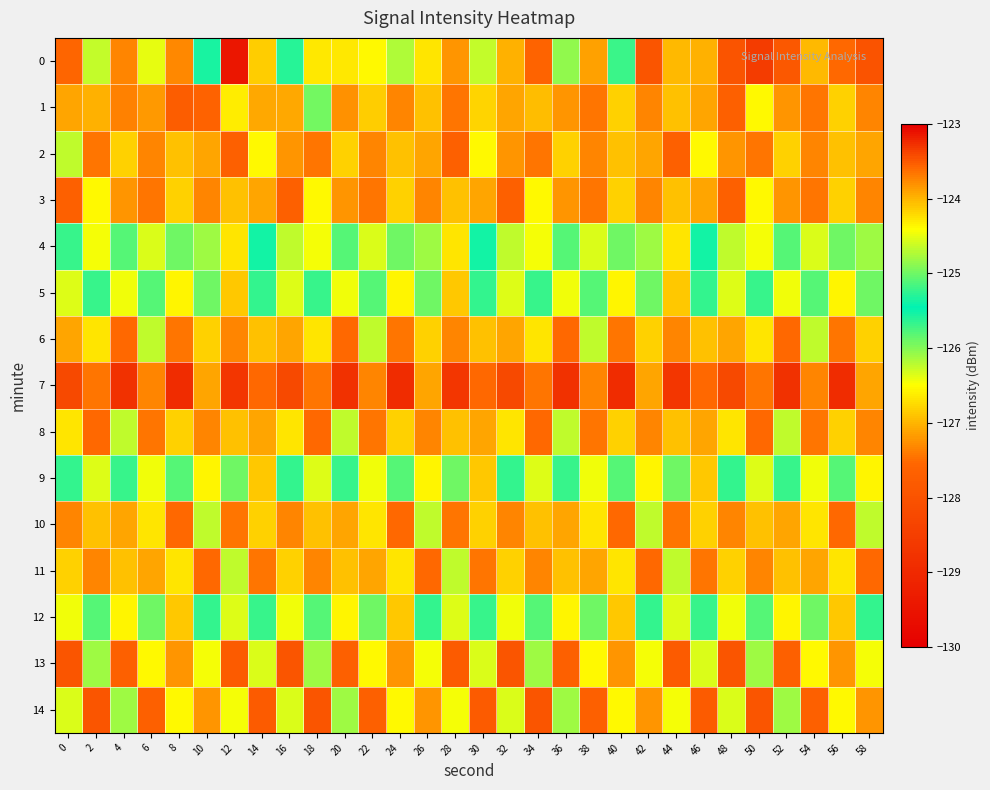

What is the total value across all series at 10?

-1898.5